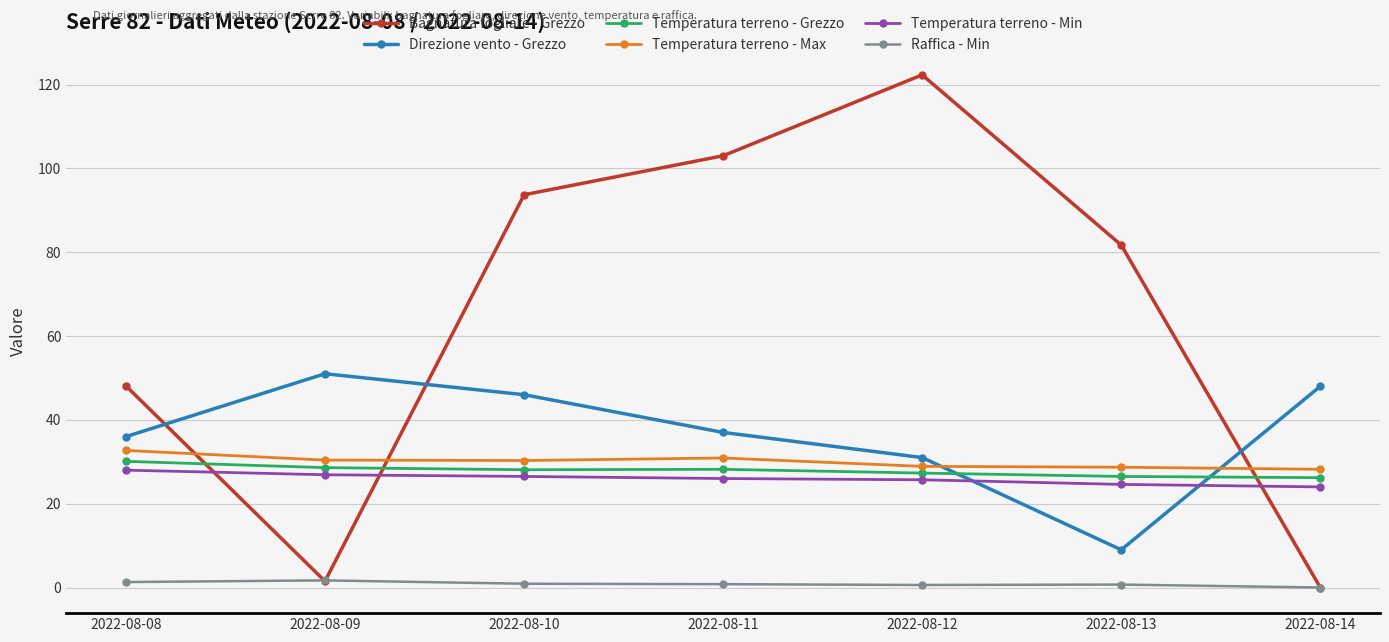

Which series changed the most between 2022-08-08 and 2022-08-10?

Bagnatura fogliare - Grezzo